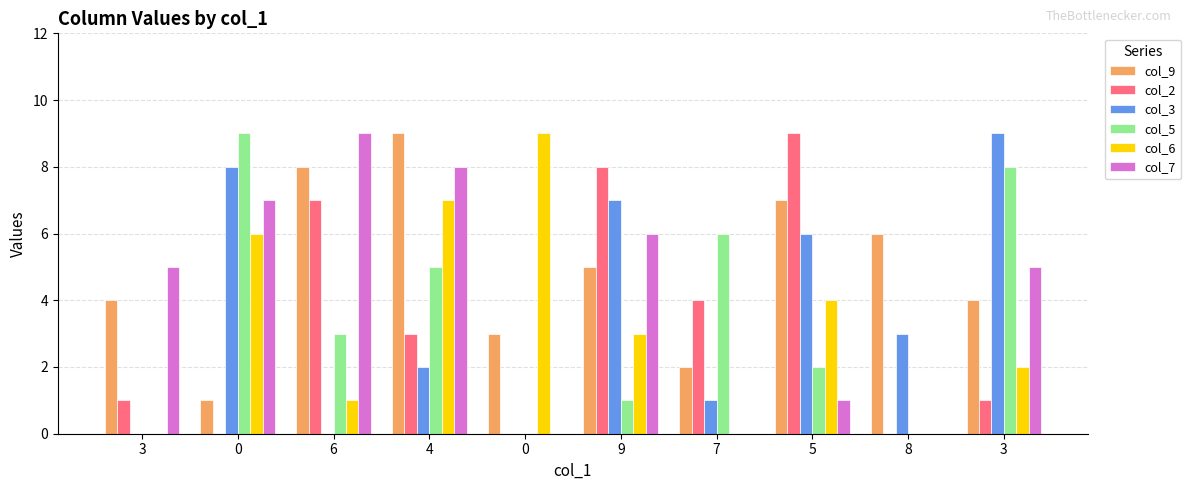

Count the col_5 values in the range 0 to 6.

8